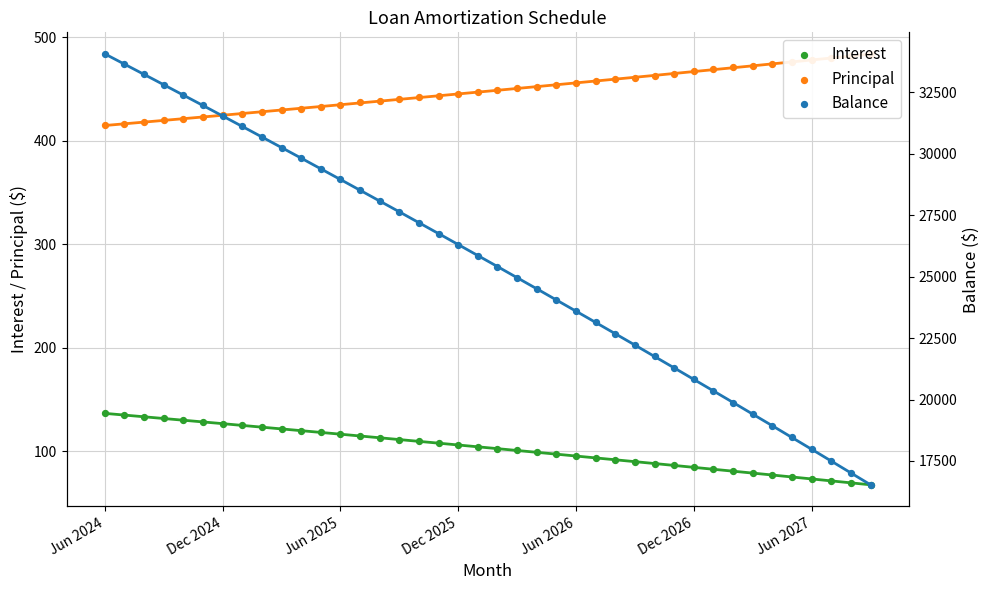

At which category is the sum across all series the highest?

Jun 2024